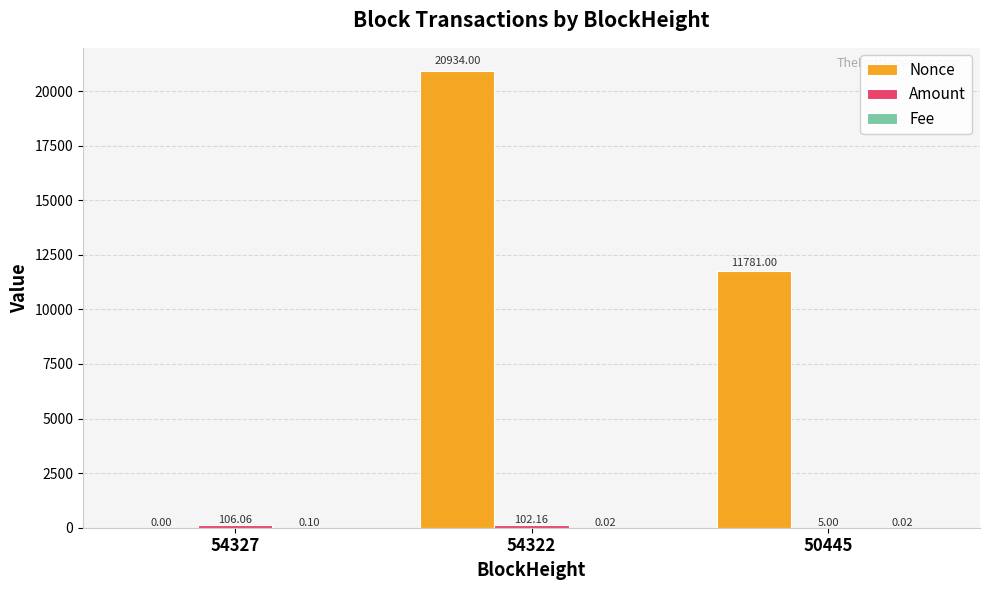

What is the total value across all series at 54327?

106.2